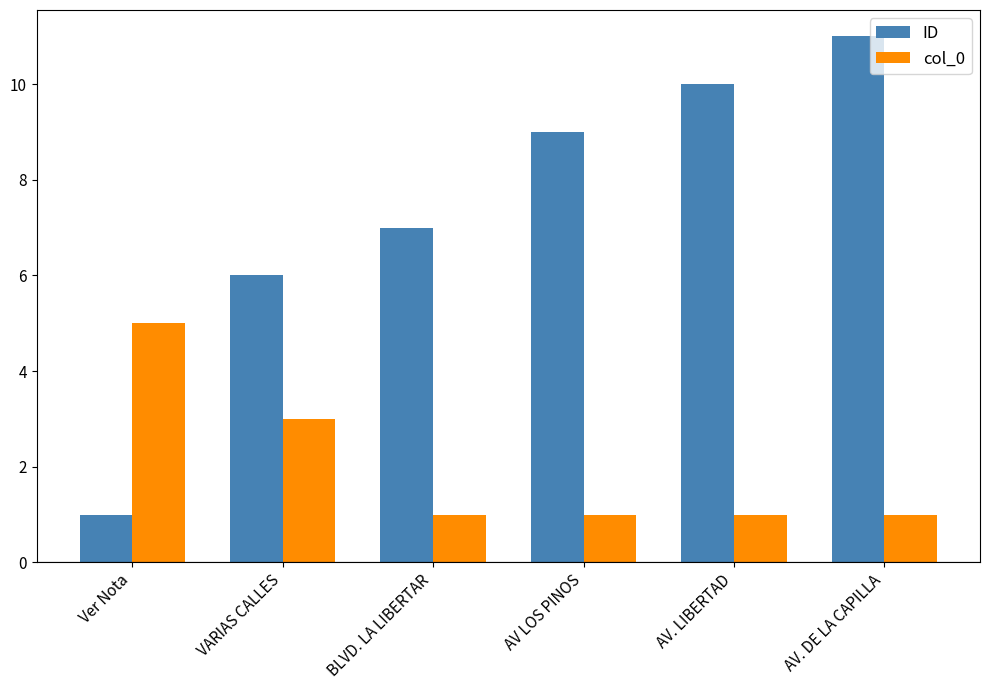

Rank the series at AV. LIBERTAD from highest to lowest value.

ID, col_0